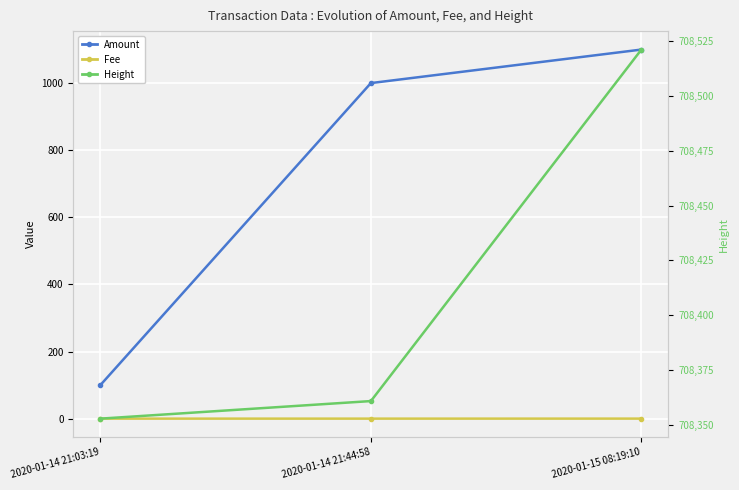

Which category has the lowest value in the Fee series?

2020-01-14 21:03:19